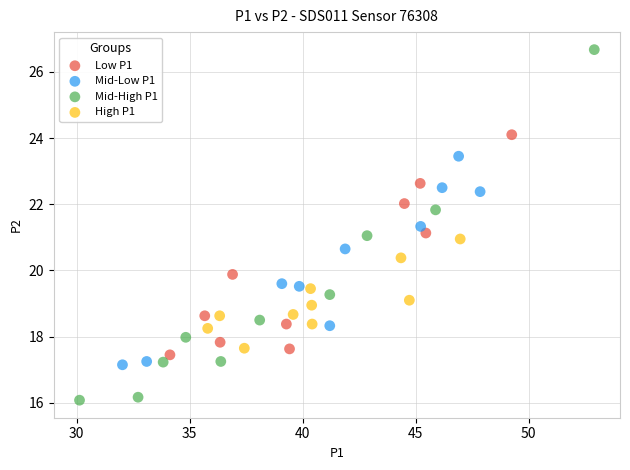

Which series has the widest spread of Y values?

Mid-High P1